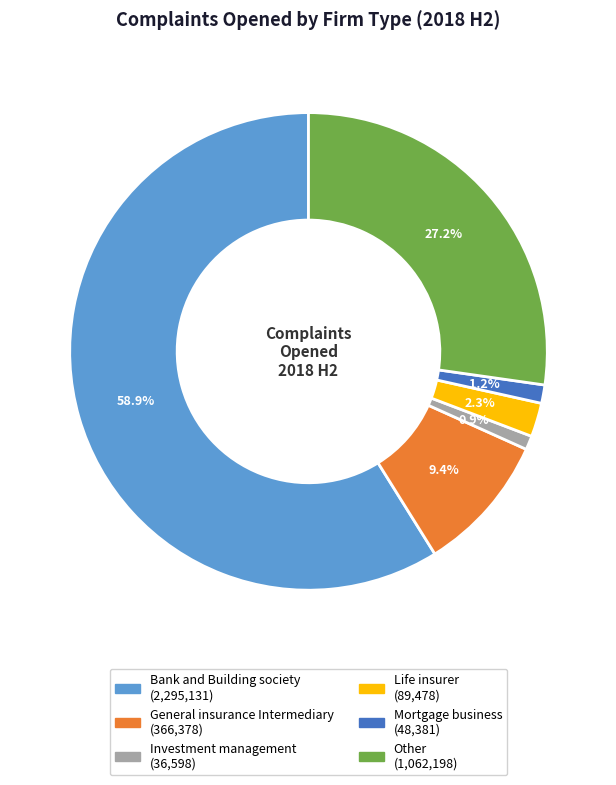

Do General insurance Intermediary and Bank and Building society together represent more than half of the pie?

Yes